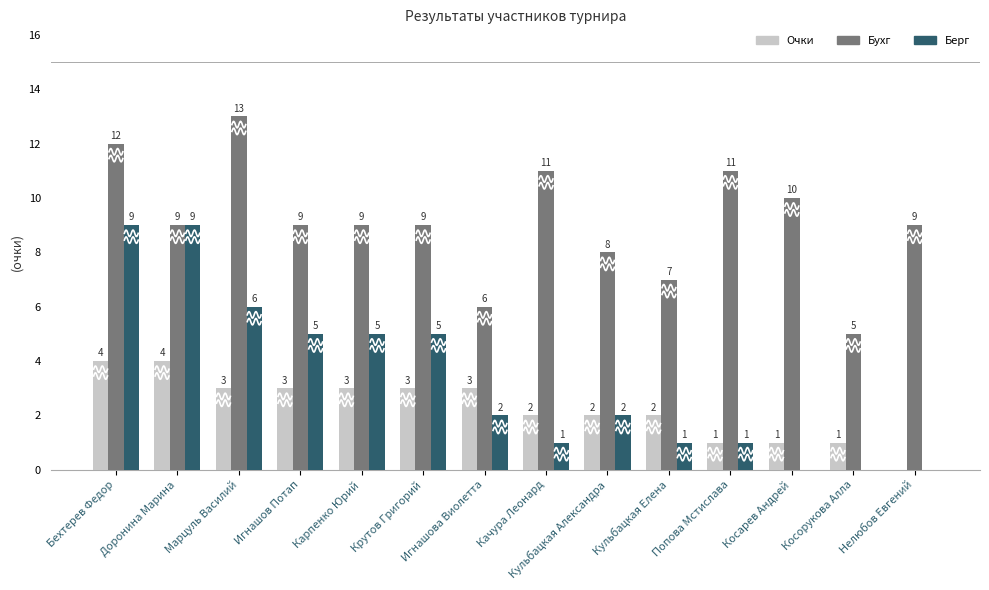

What is the label of the 3rd bar from the left?

Марцуль Василий